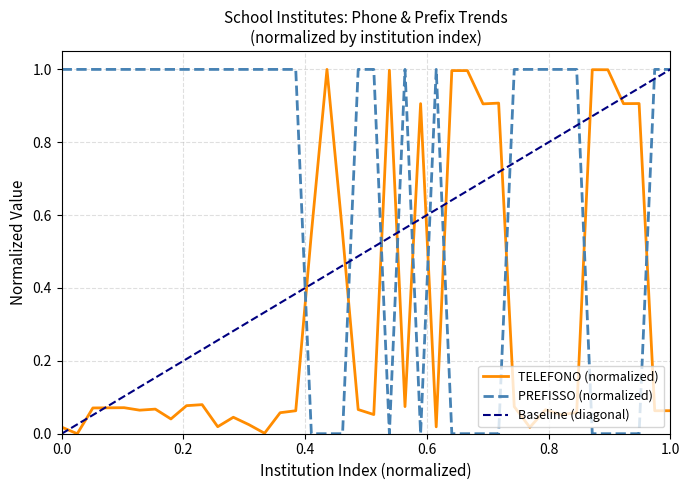

Which series ends up on top after the final intersection of PREFISSO and TELEFONO?

PREFISSO